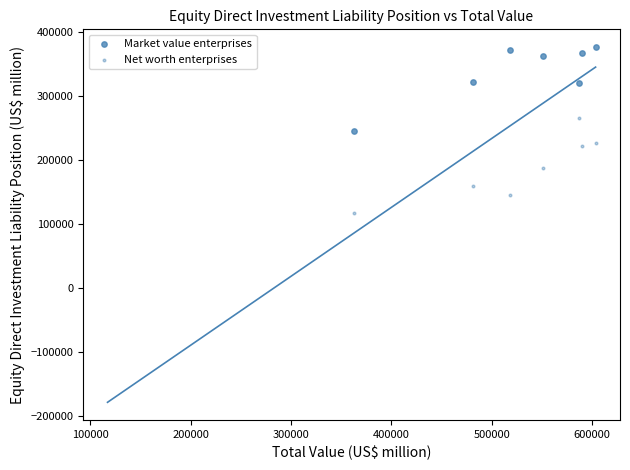

How many data points are displayed?

14